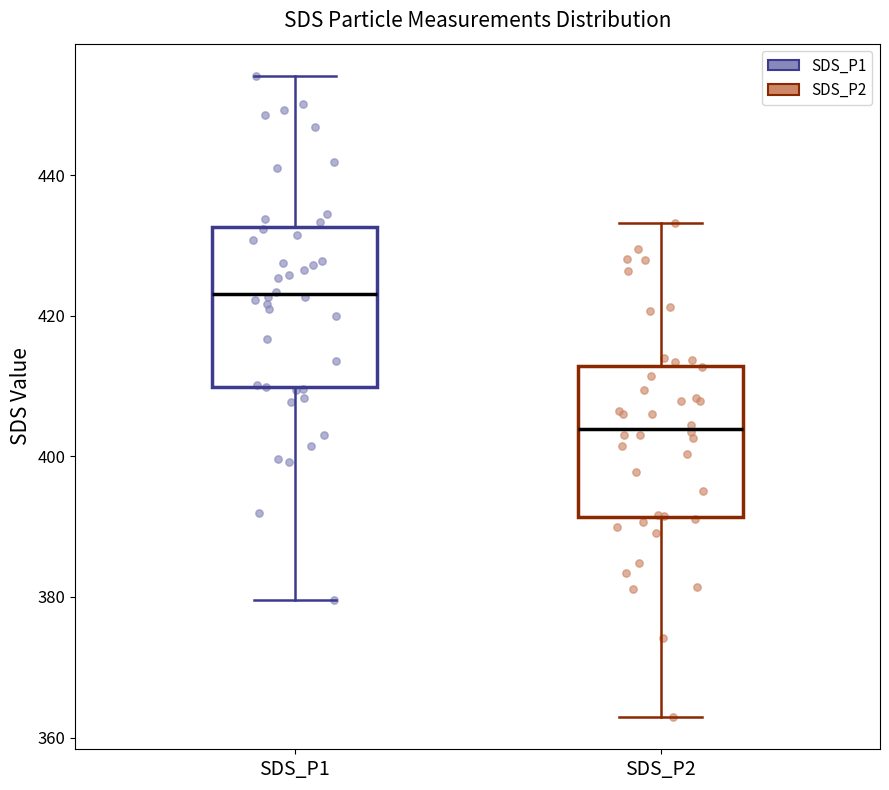

Reading left to right, read every box against the y-axis: the position of its median line, the range the box covers, and the ends of its whiskers. The values are not printed on the chart, so give them approximately, as read against the axis.

SDS_P1: median 424, box 410 to 432, whiskers 380 to 454
SDS_P2: median 404, box 392 to 412, whiskers 362 to 434